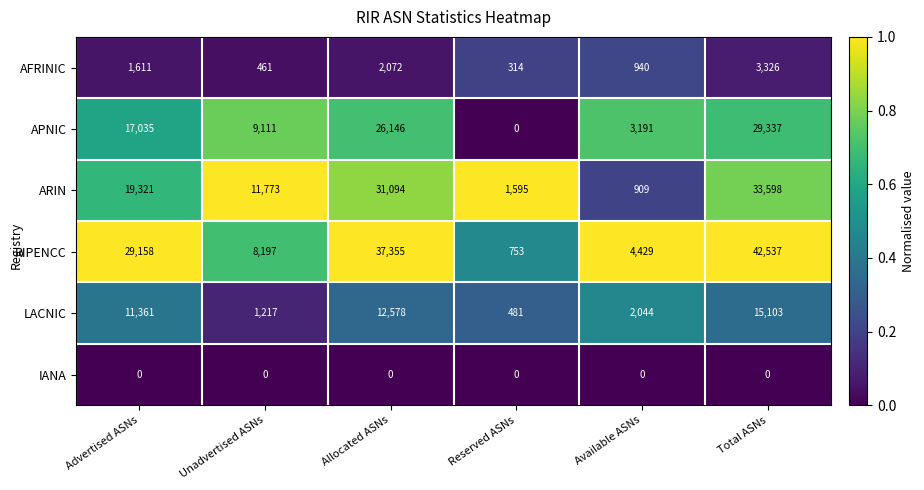

At Total ASNs, list the series in order from smallest to largest.

IANA, AFRINIC, LACNIC, APNIC, ARIN, RIPENCC